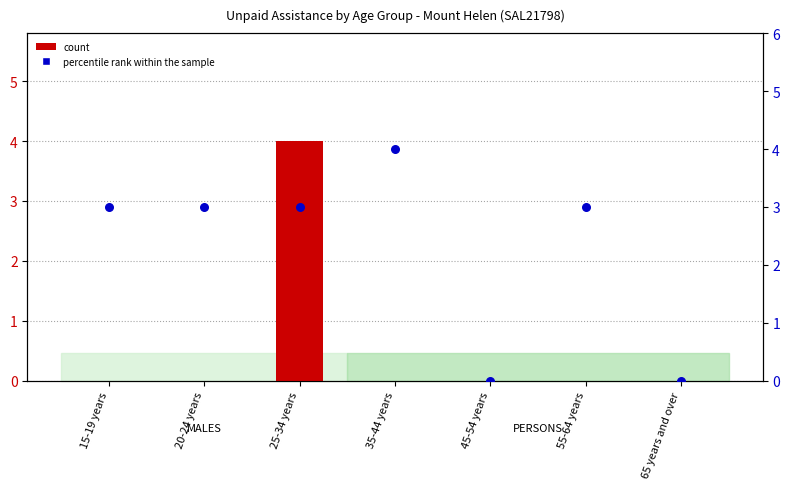

Which series has the largest total across all categories?

percentile rank within the sample